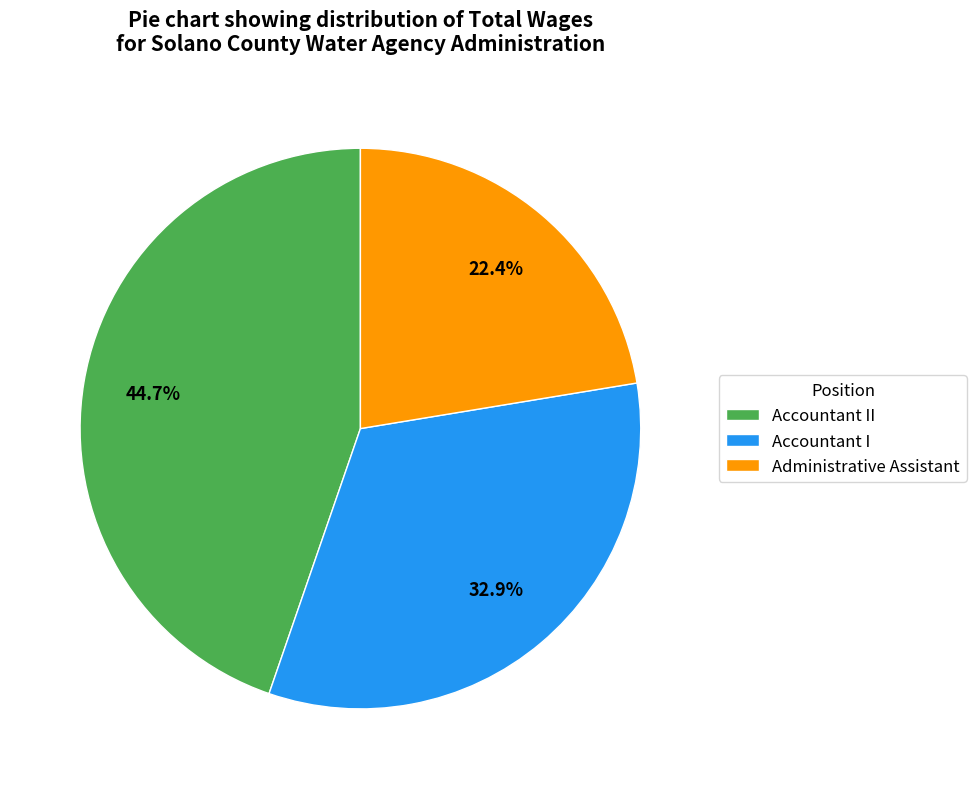

What is the total percentage of Accountant II and Administrative Assistant?

67.1%